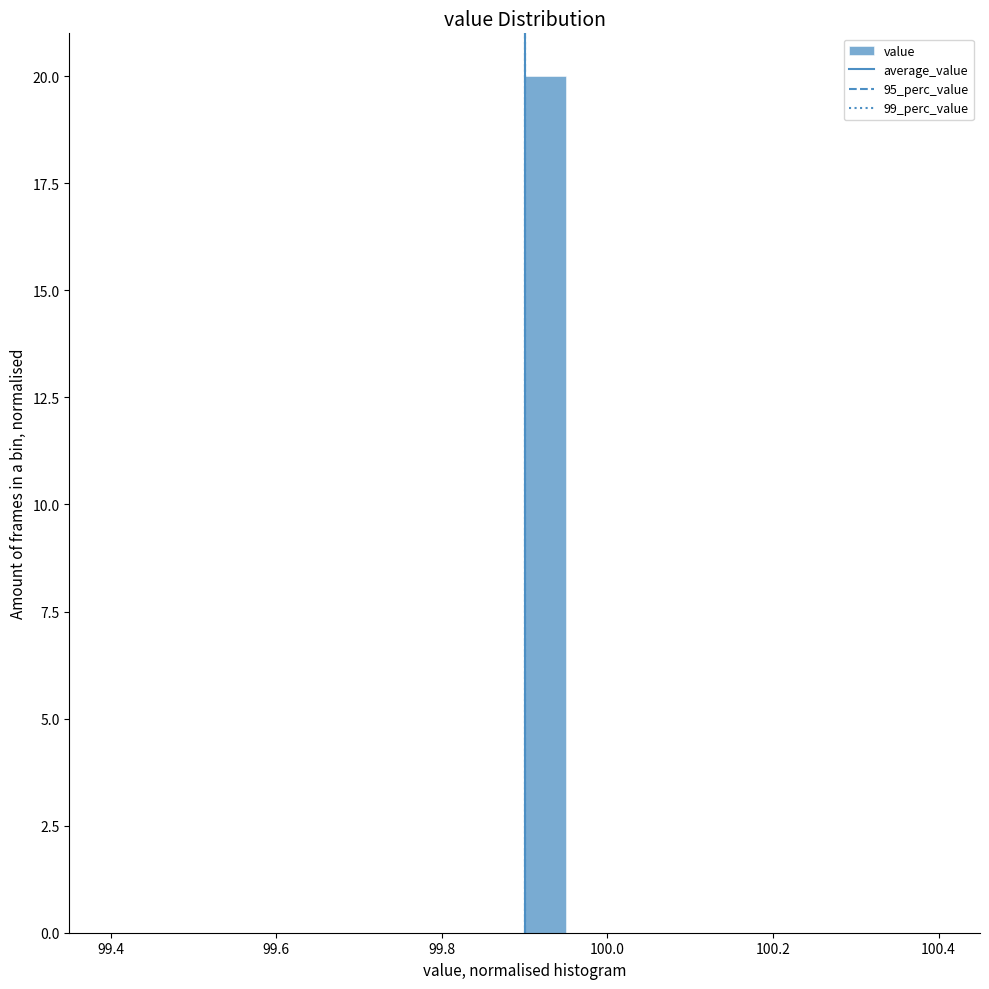

Read against the x-axis, roughly where is the centre of the tallest bar?

99.92